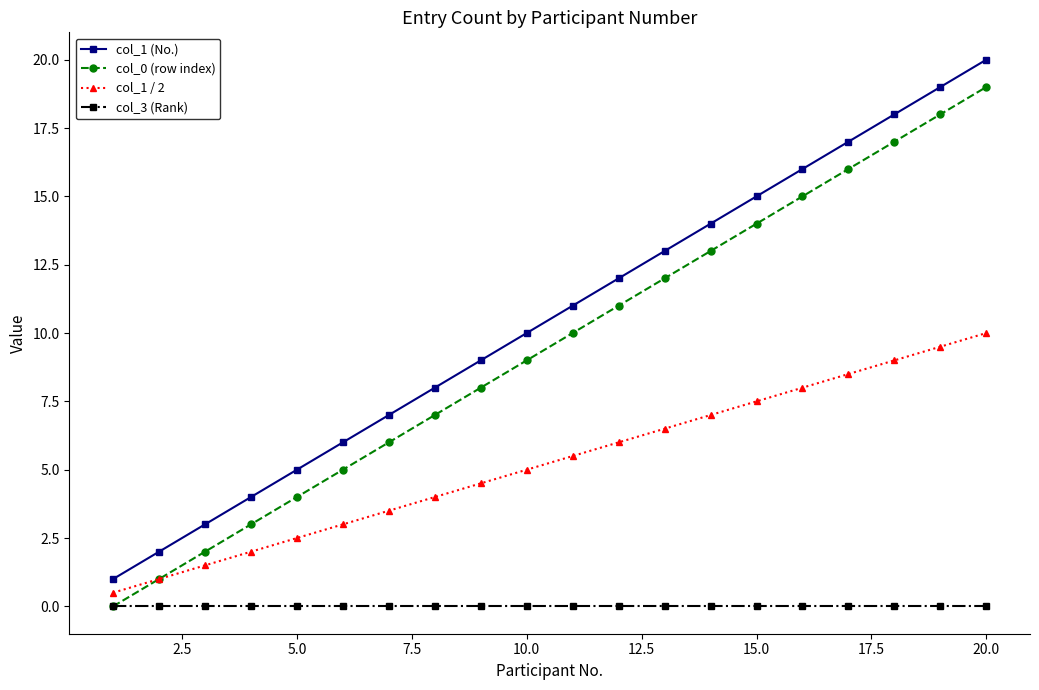

Rank the series by their maximum value, from highest to lowest.

col_1 (No.), col_0 (row index), col_1 / 2, col_3 (Rank)